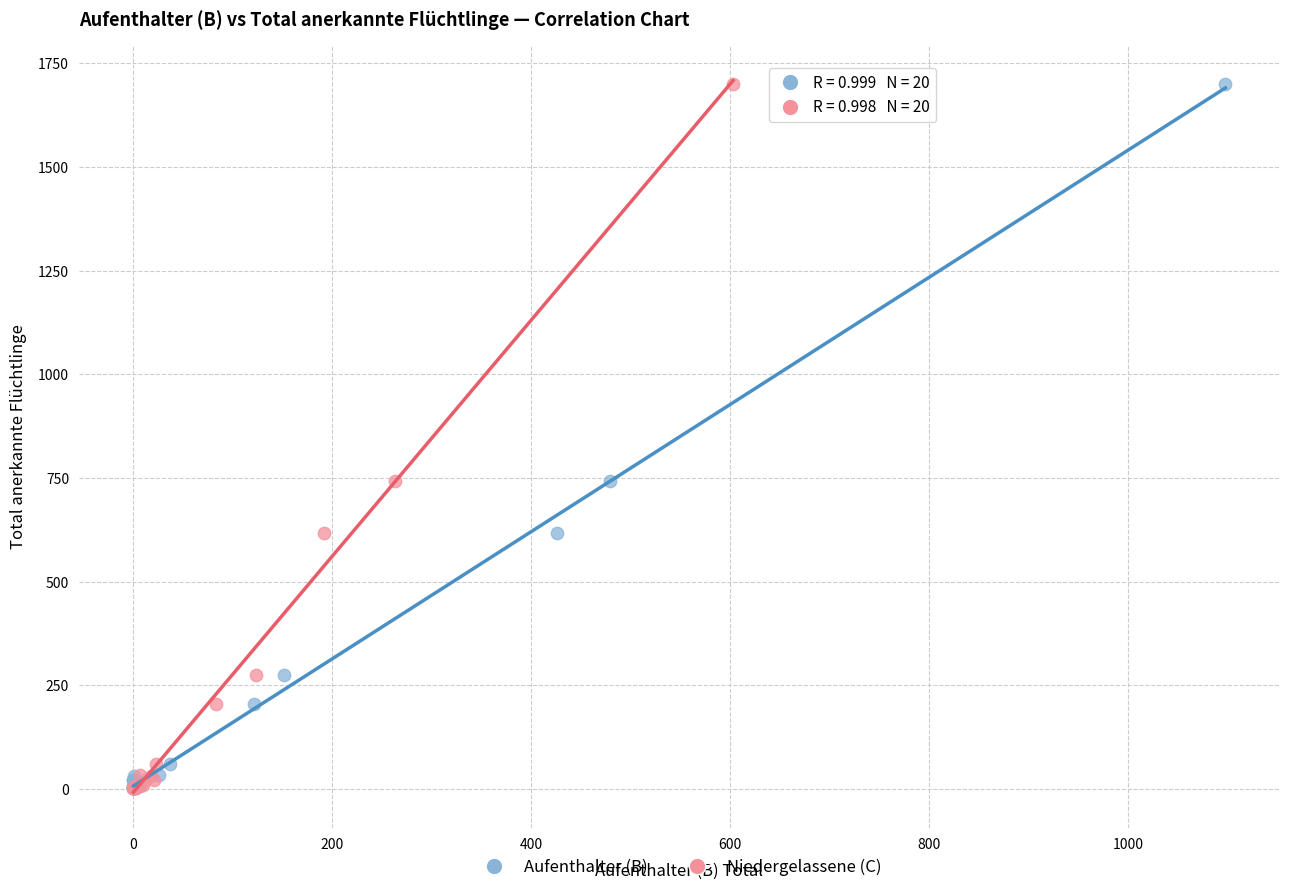

What are all the series names shown in the legend?

Aufenthalter (B), Niedergelassene (C)